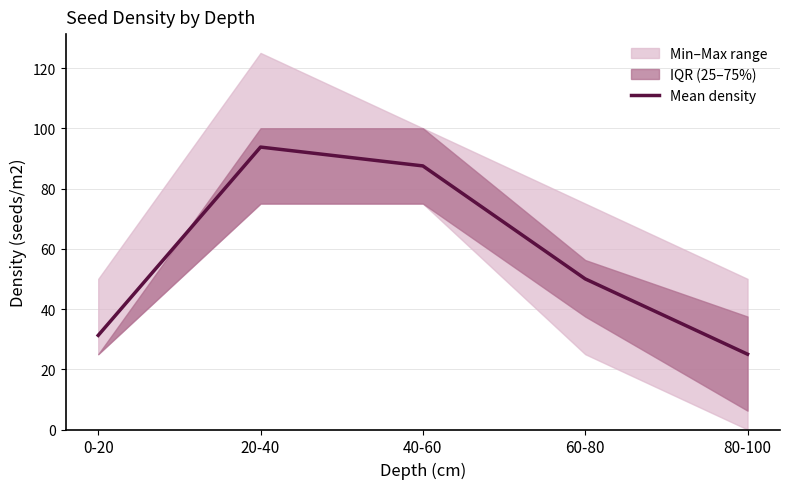

What position from the left is 80-100?

5